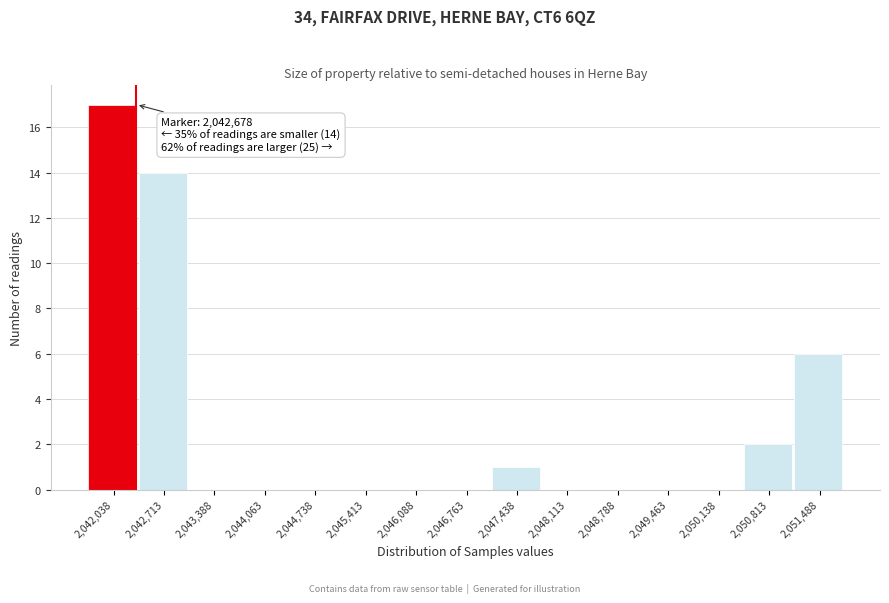

Reading left to right, what are all the values shown in this chart?

2,042,038=17	2,042,713=14	2,043,388=0	2,044,063=0	2,044,738=0	2,045,413=0	2,046,088=0	2,046,763=0	2,047,438=1	2,048,113=0	2,048,788=0	2,049,463=0	2,050,138=0	2,050,813=2	2,051,488=6